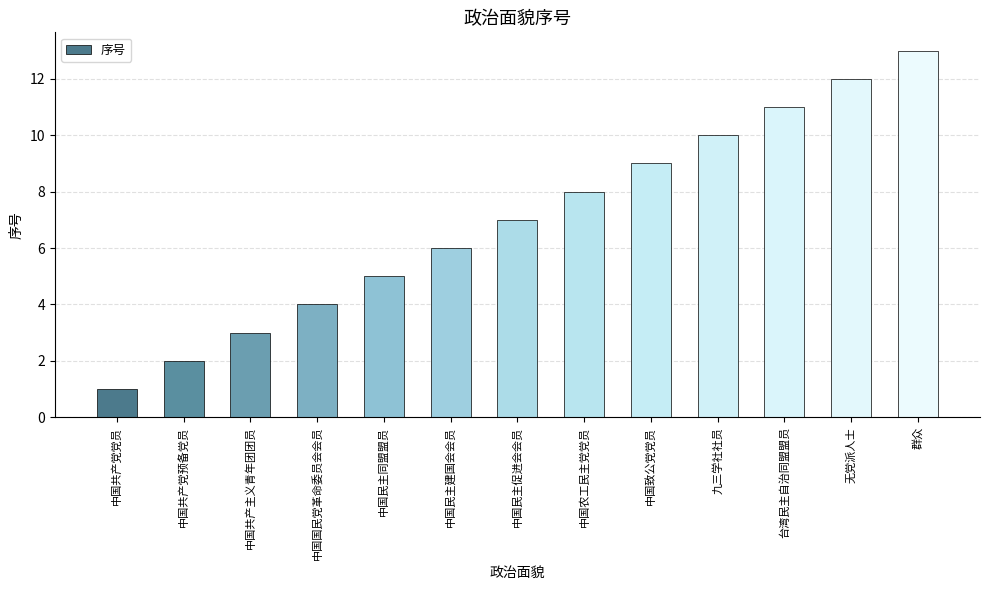

At which category does the chart reach its peak across all series?

群众